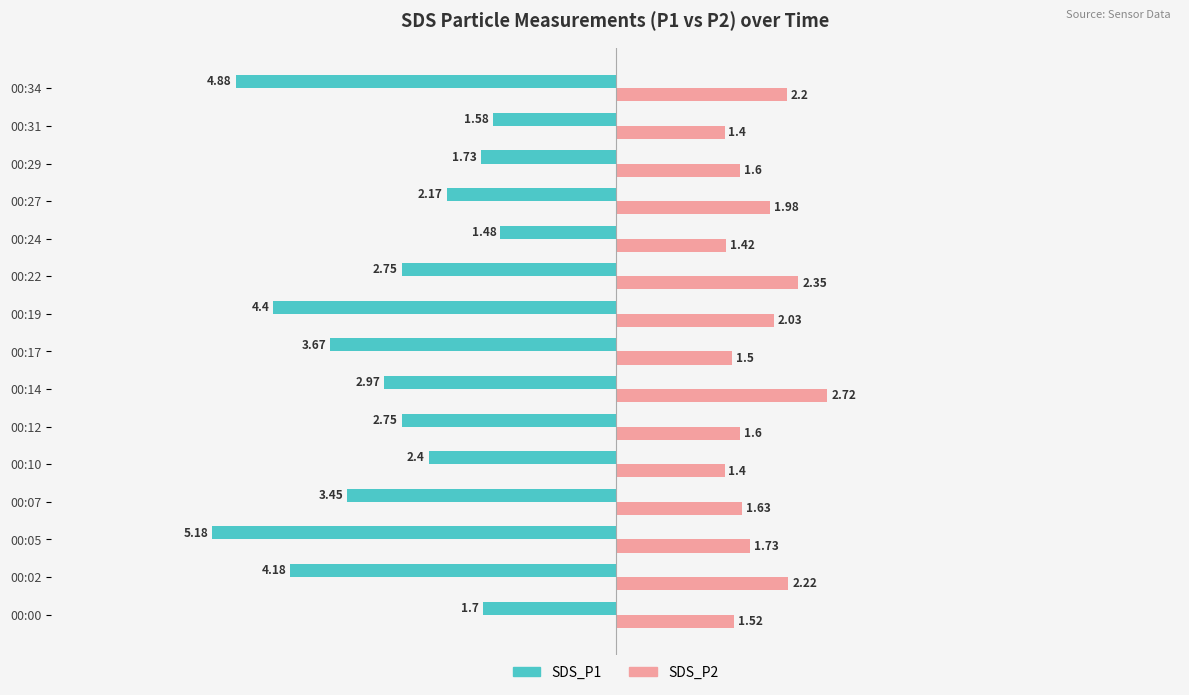

What is the difference between the maximum and minimum values in the SDS_P1 series?

3.7